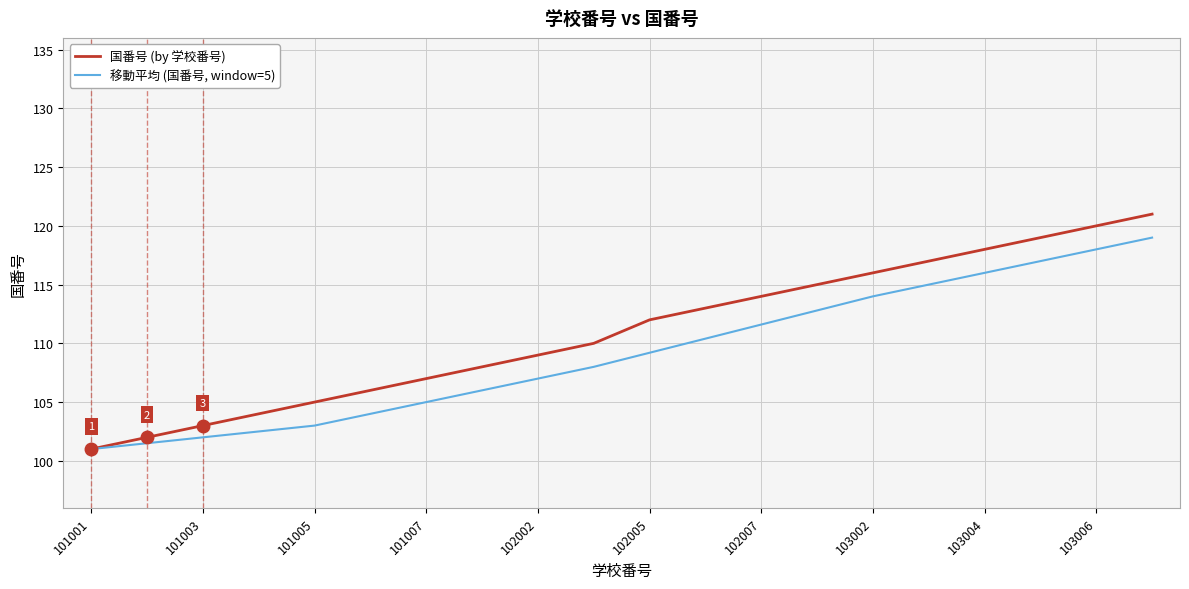

Which series has the widest spread of values?

国番号 (by 学校番号)